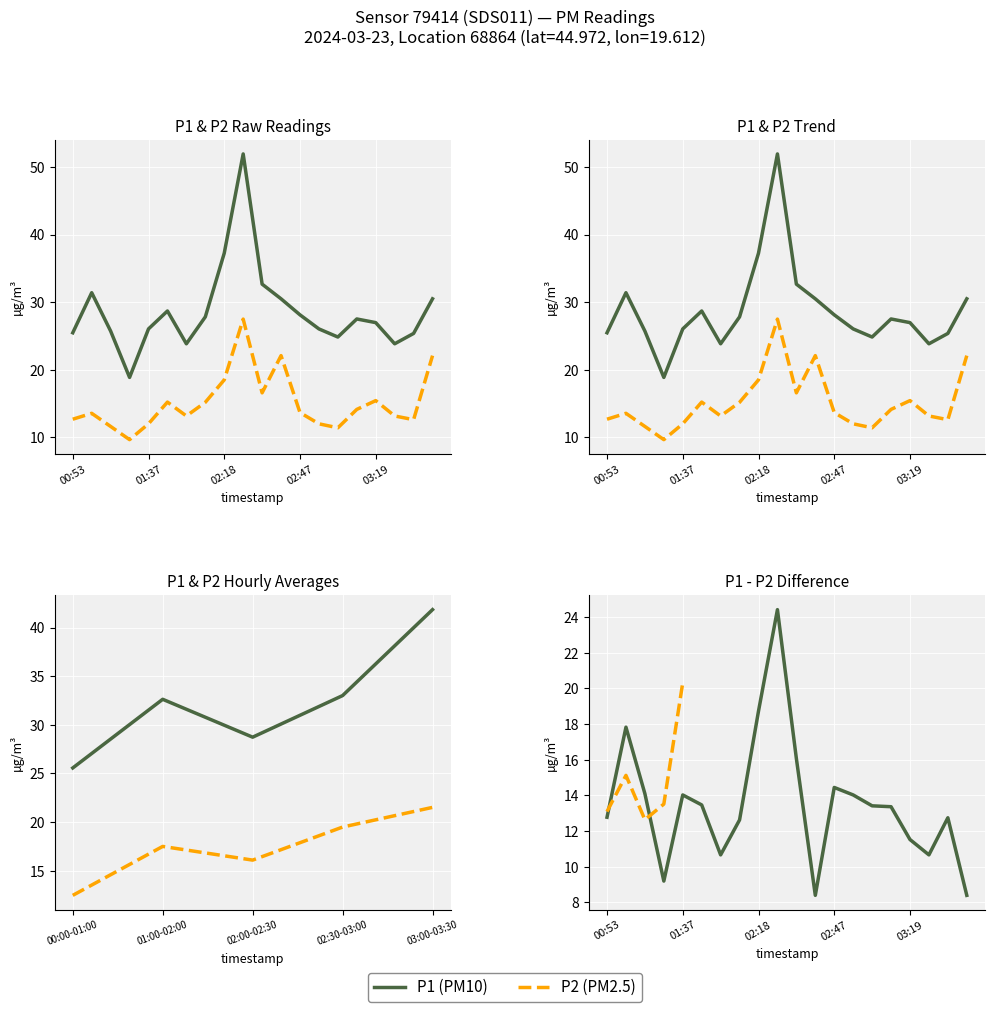

True or false: P2 and P1 cross at least once.

False